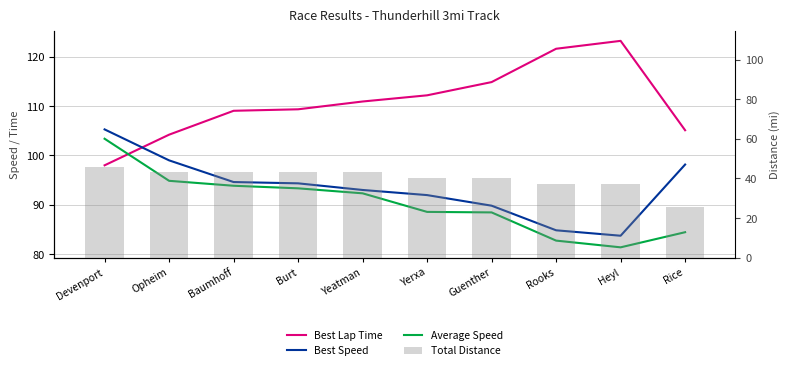

What is the difference between the second highest and minimum values in the Best Lap Time series?

23.6